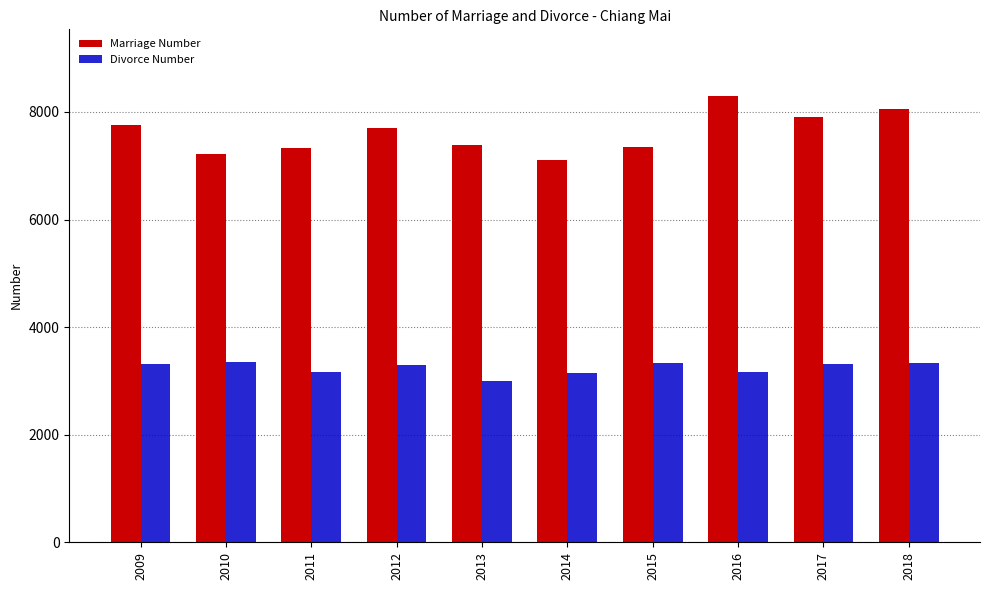

What is the average value of the Marriage Number series?

7612